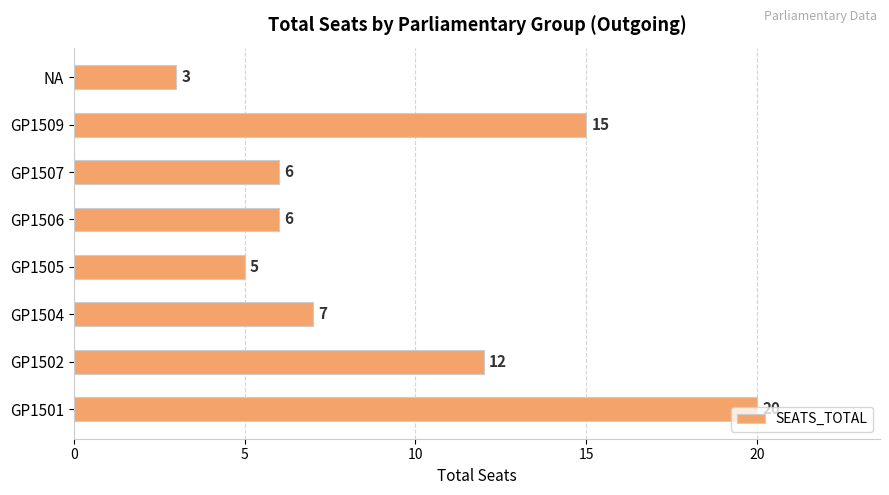

Where is the data nearest to the value 11?

GP1502